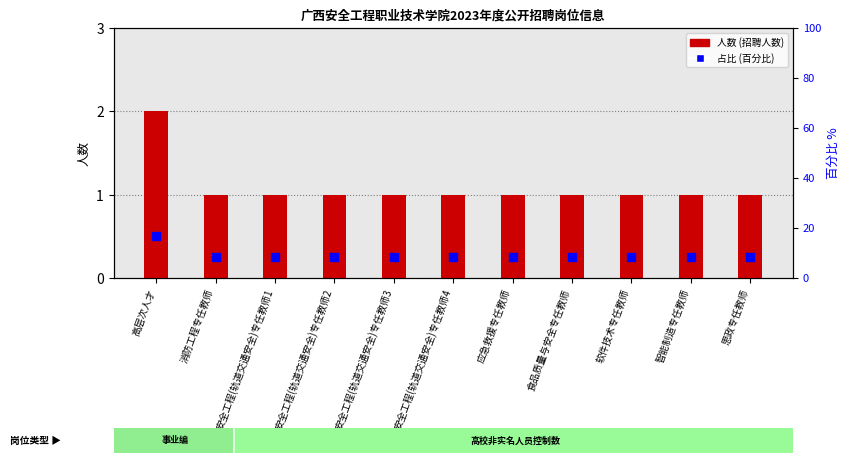

What is the total value across all series at 软件技术专任教师?

9.3